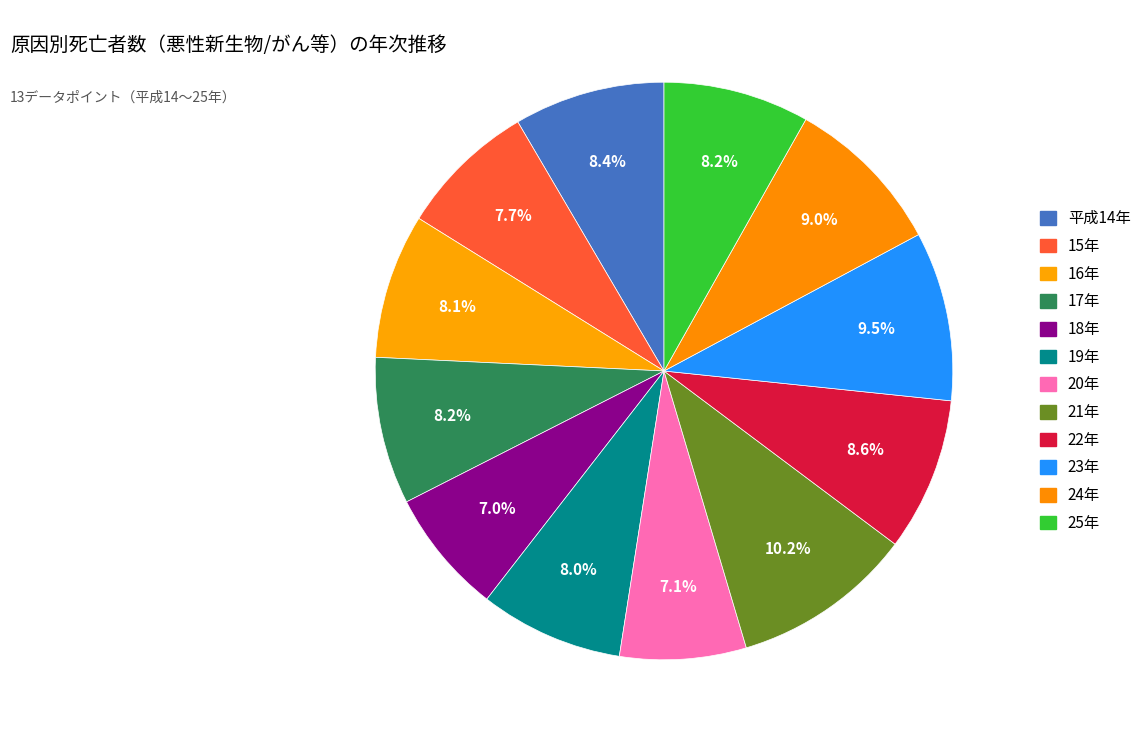

Count the number of slices in the pie.

12